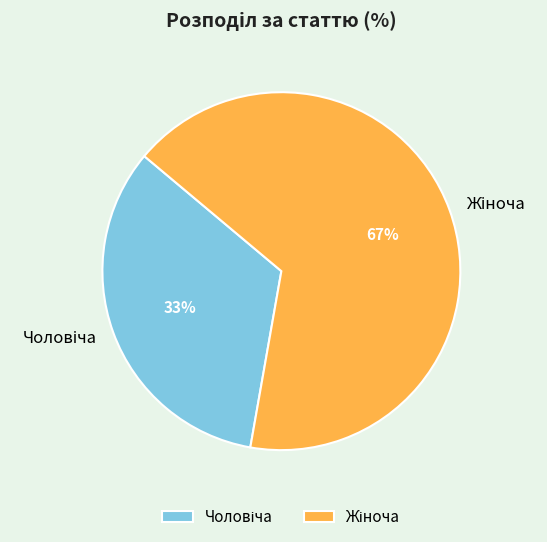

Does any single category account for the majority?

Yes